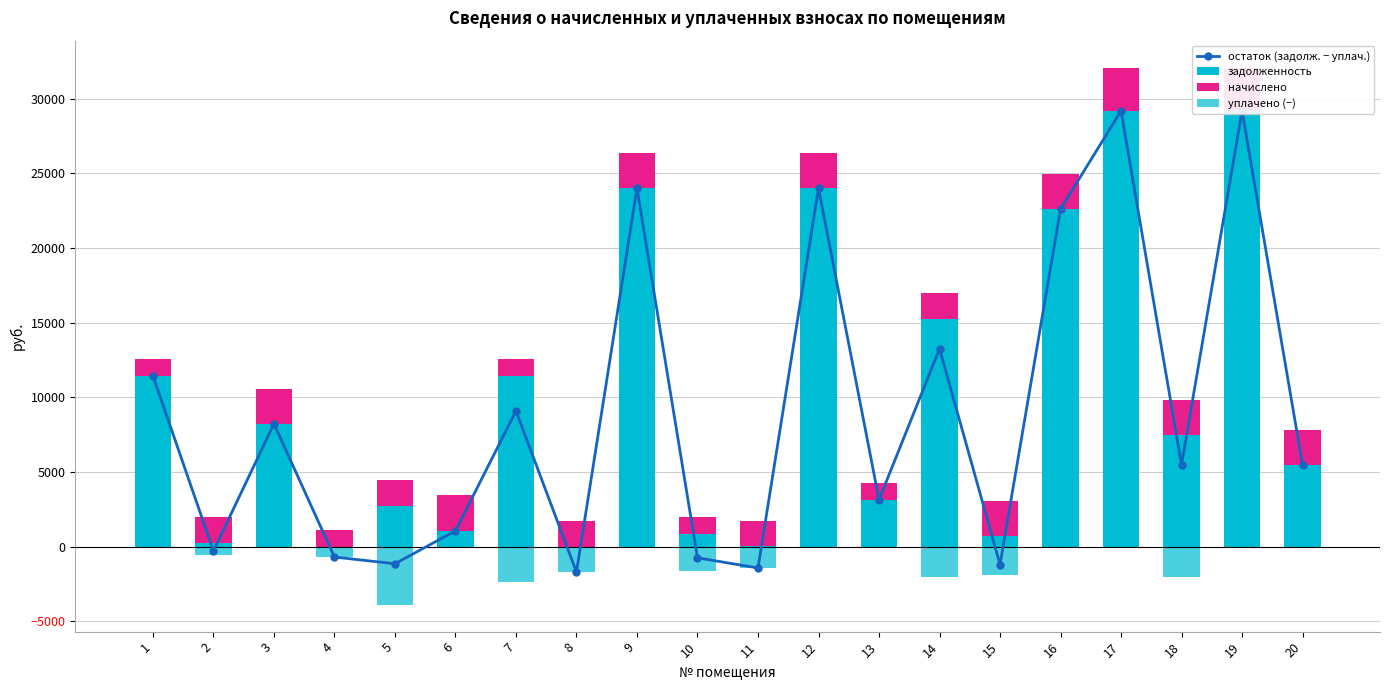

Where does the остаток (задолж. − уплач.) series first go above 5484?

1